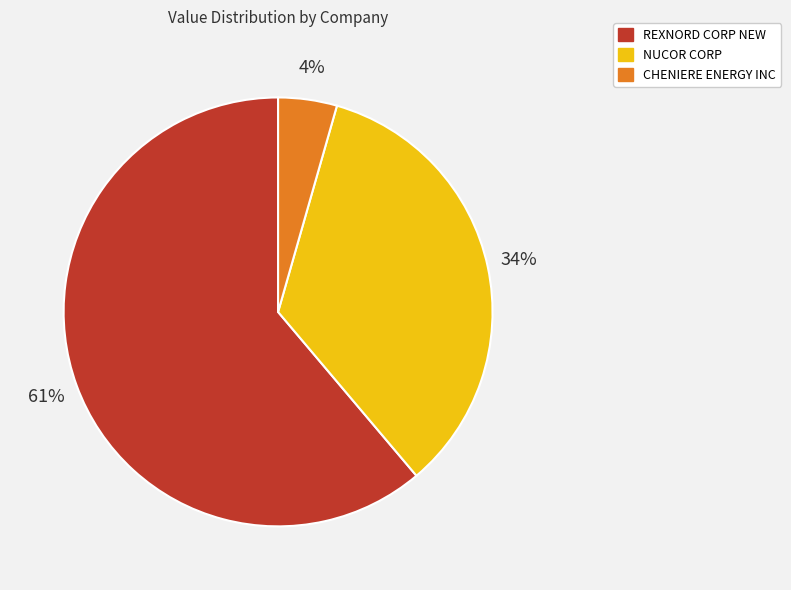

To the nearest percent, what portion does CHENIERE ENERGY INC represent?

4%